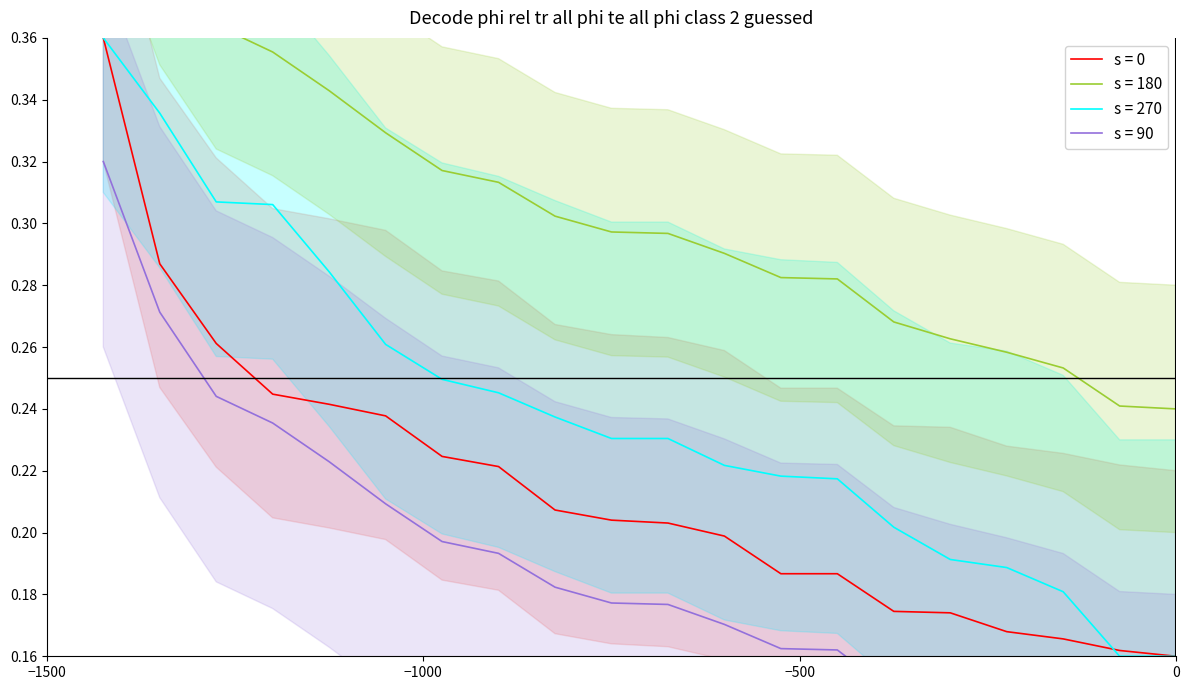

True or false: Boys result and Girls result cross at least once.

True